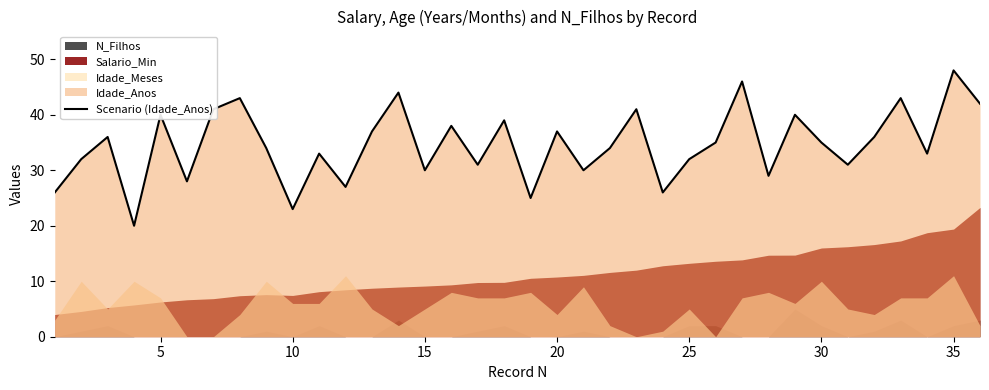

True or false: Scenario (Idade_Anos) has a value of 40 at 15.

False